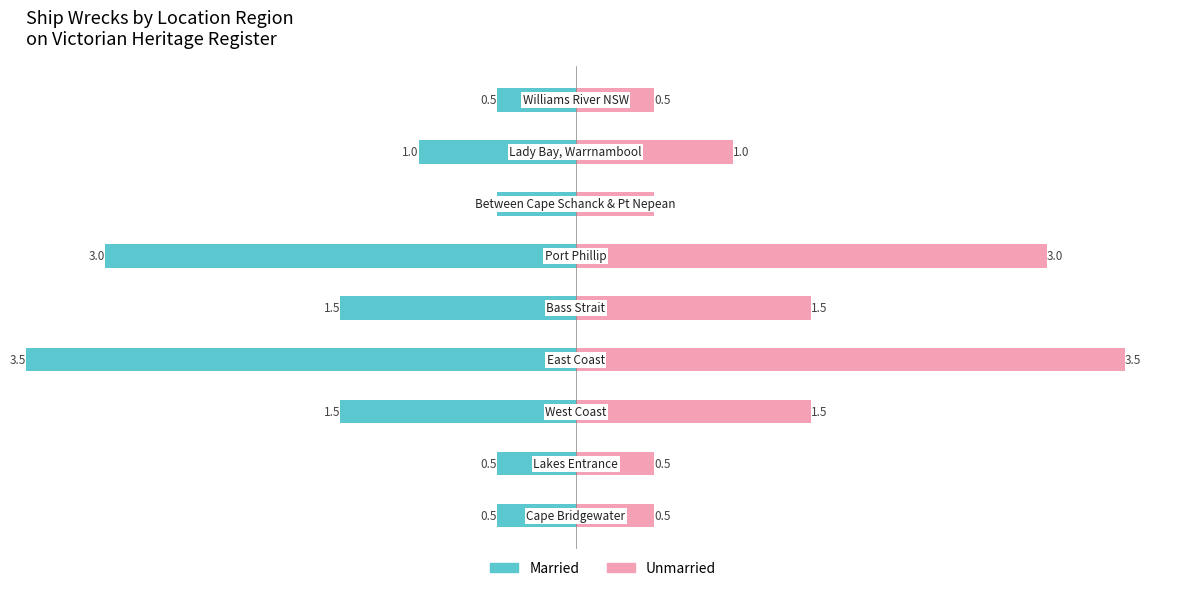

What is the difference between the Married values at 7 and 5?

2.0